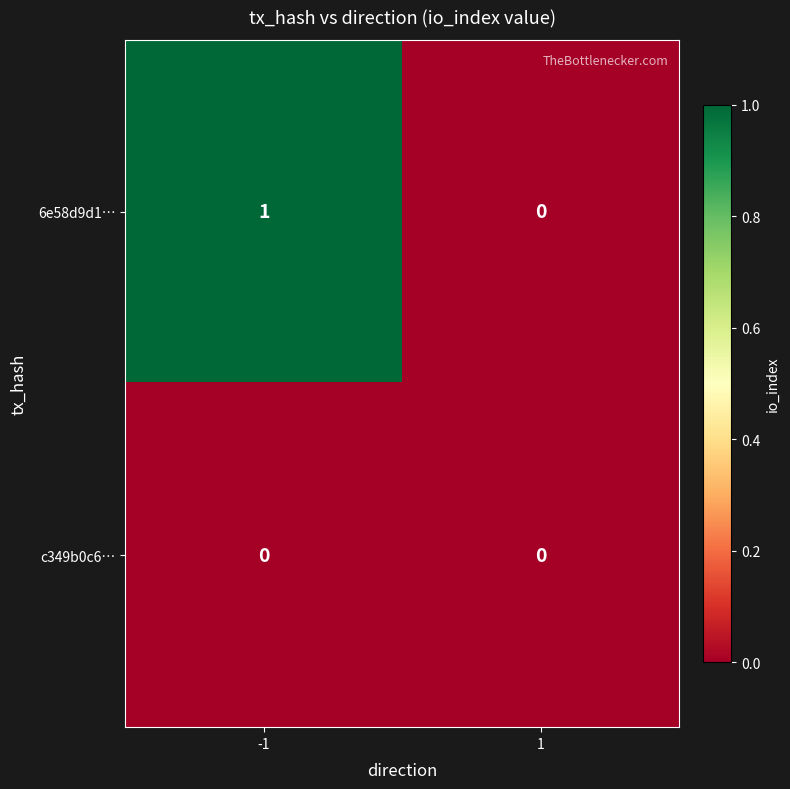

Reading right to left, extract all data points from this chart.

6e58d9d1…: 0	1
c349b0c6…: 0	0